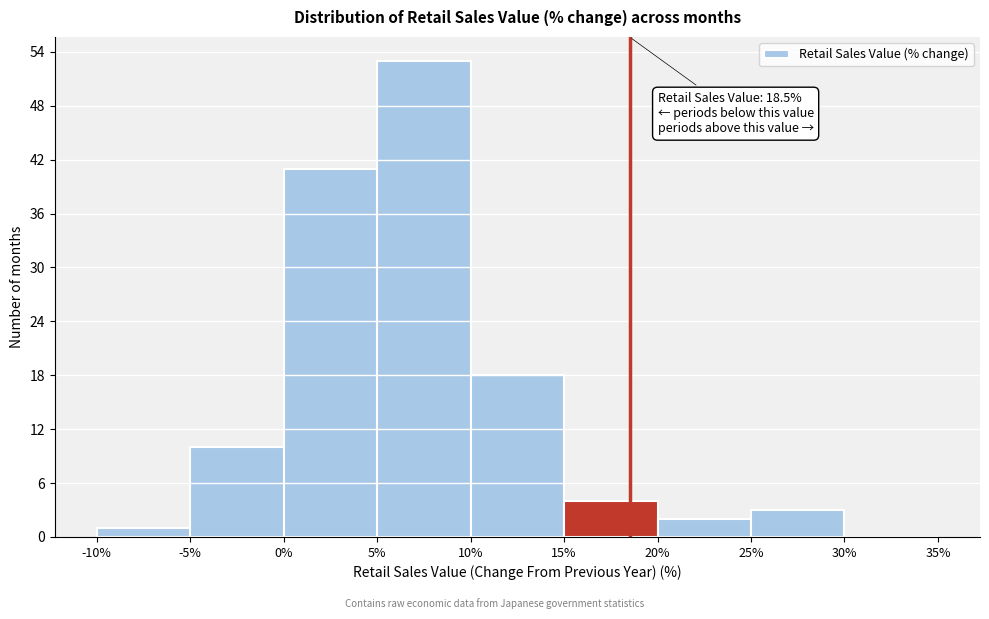

Over which range of the x-axis is the bar tallest?

5% to 10%